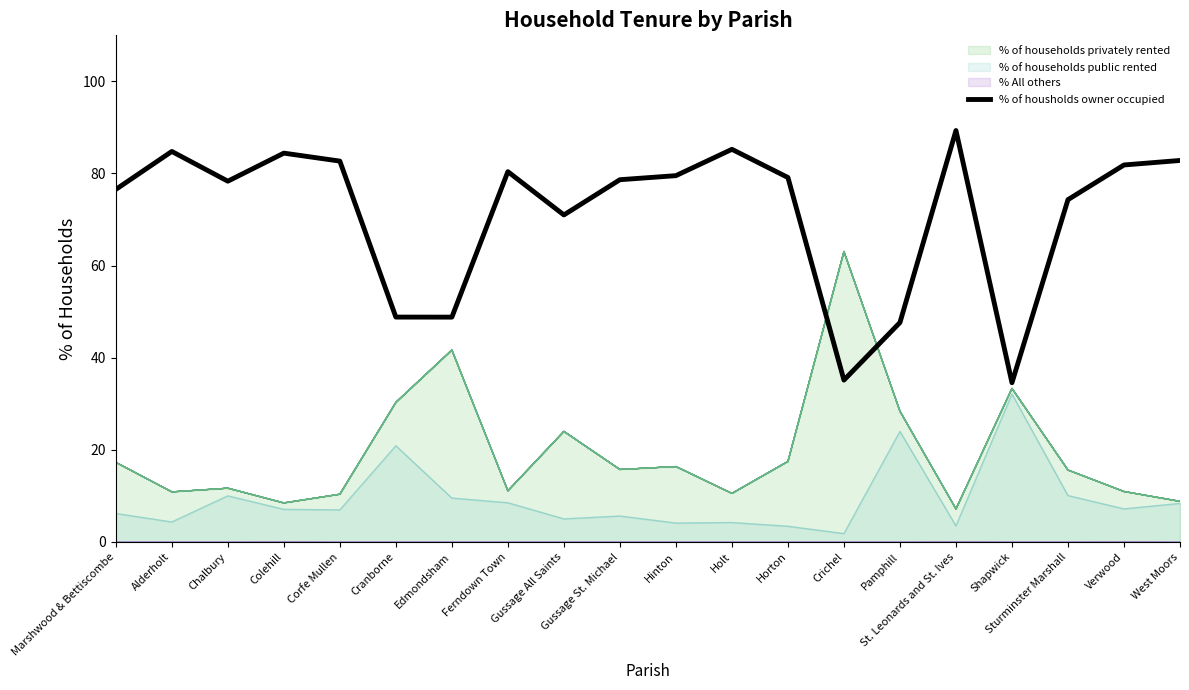

At which category does the chart reach its minimum across all series?

Shapwick